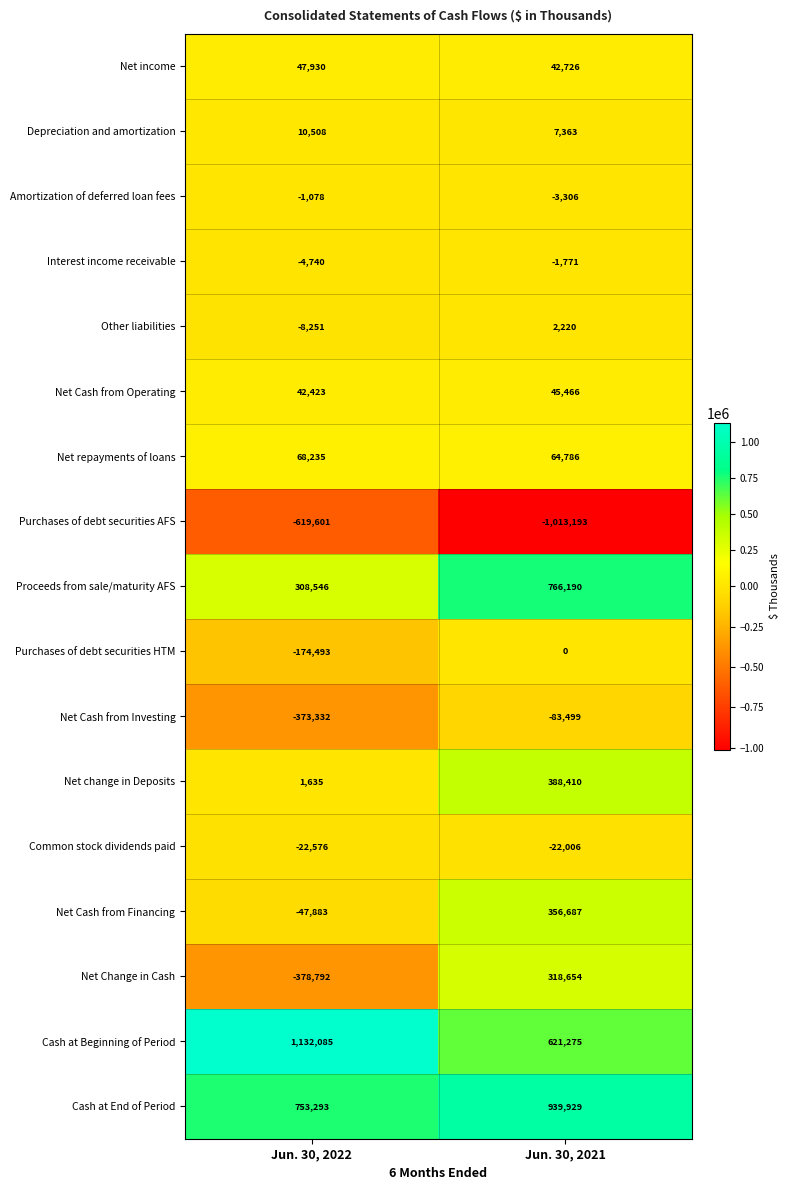

Between Jun. 30, 2022 and Jun. 30, 2021, which series saw the biggest shift?

Net Change in Cash